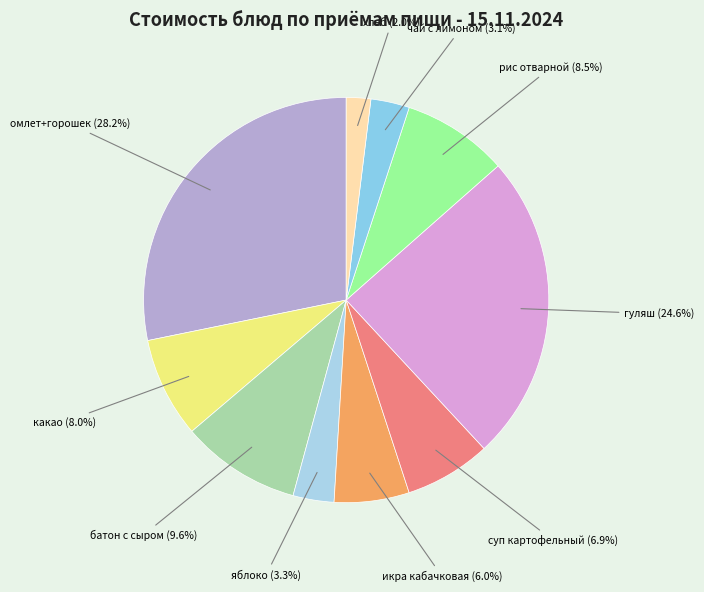

What portion of the pie excludes какао?

92.0%